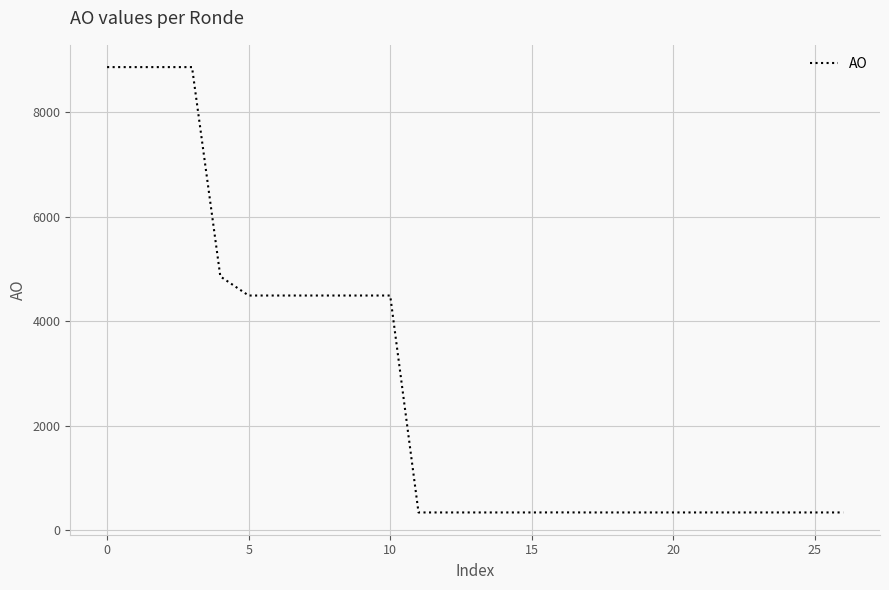

Count the number of data series in this chart.

1